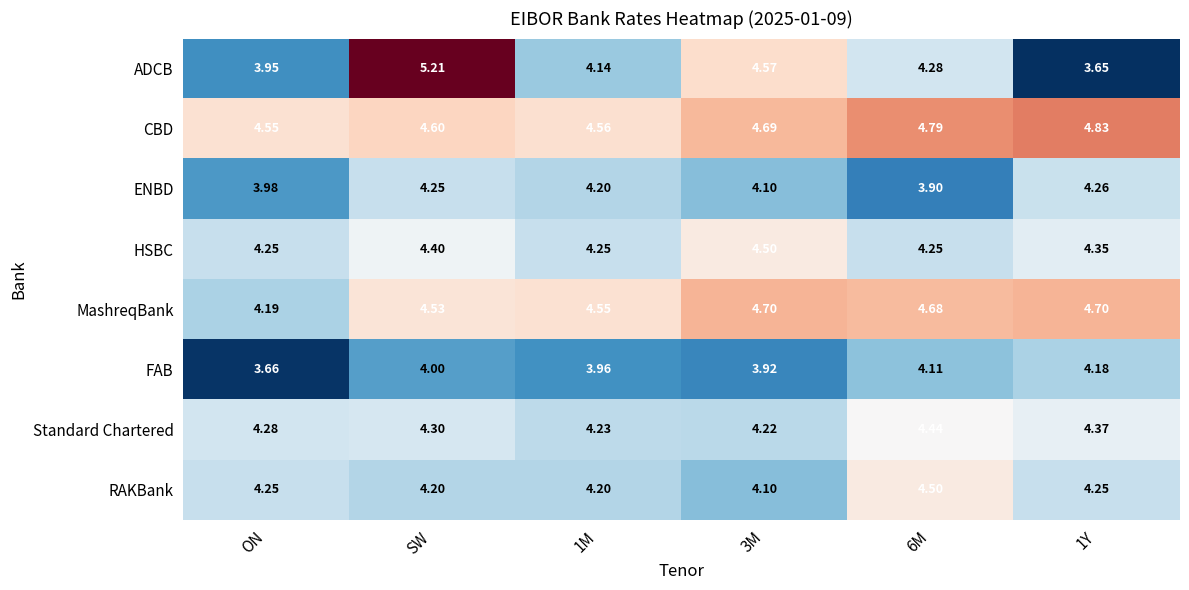

Where does the ADCB series first go above 4?

SW